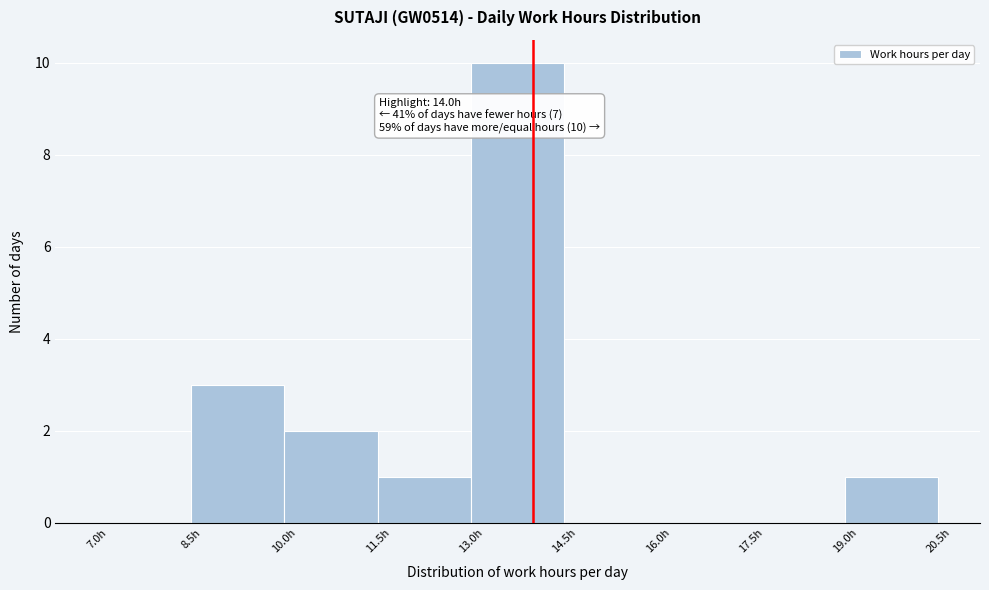

Which range on the x-axis has the tallest bar?

13.0 to 14.5